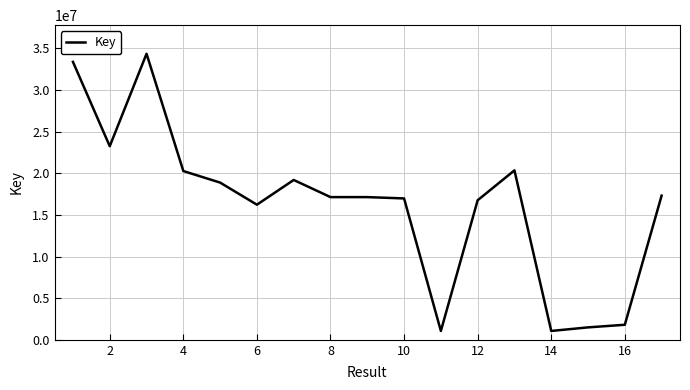

What is the difference between the maximum and minimum values?

33279078